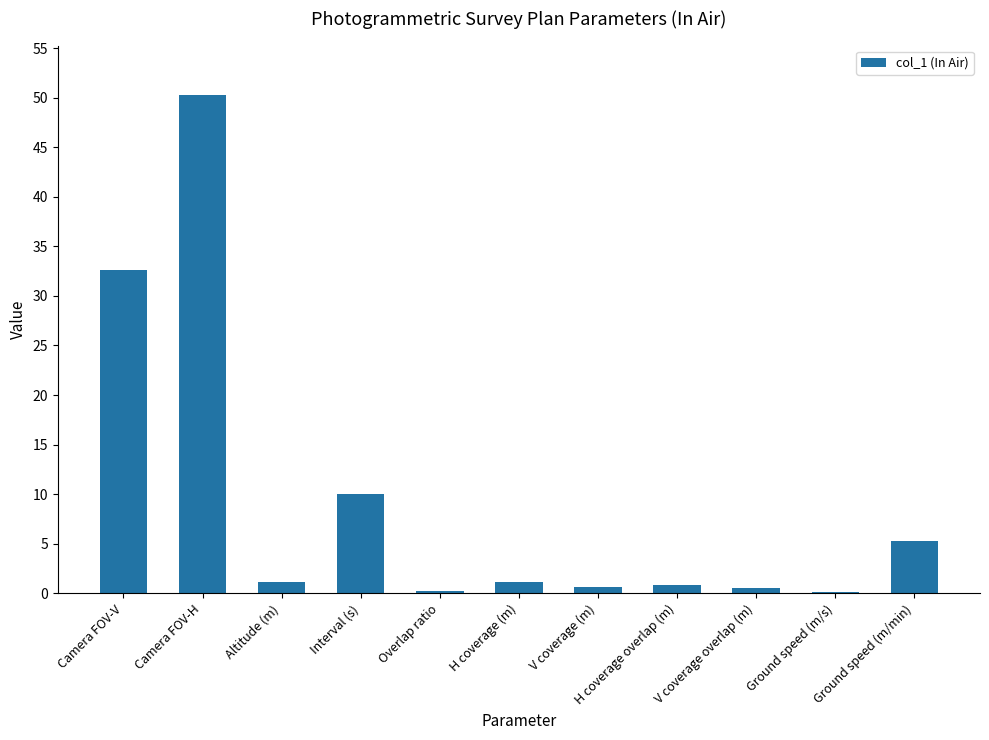

At which category does the chart reach its peak across all series?

Camera FOV-H